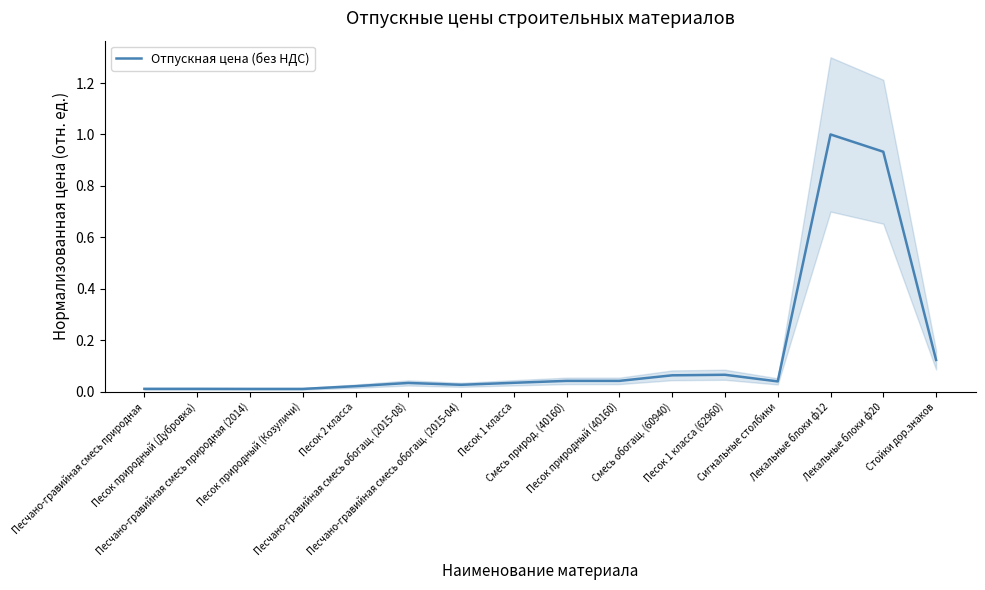

The chart shows a value of 1.5 at Лекальные блоки ф12. True or false?

False